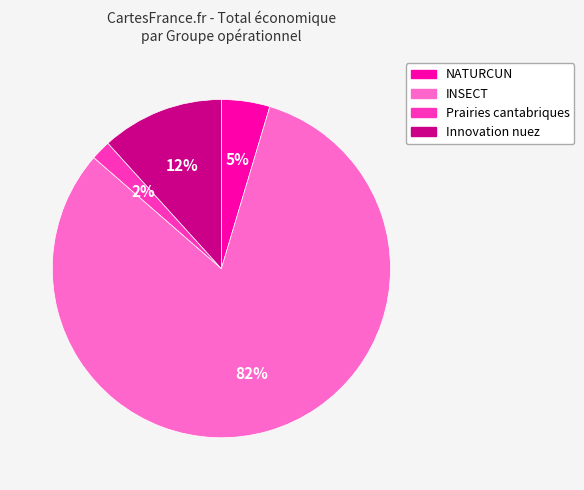

Which slice is the smallest?

Prairies cantabriques